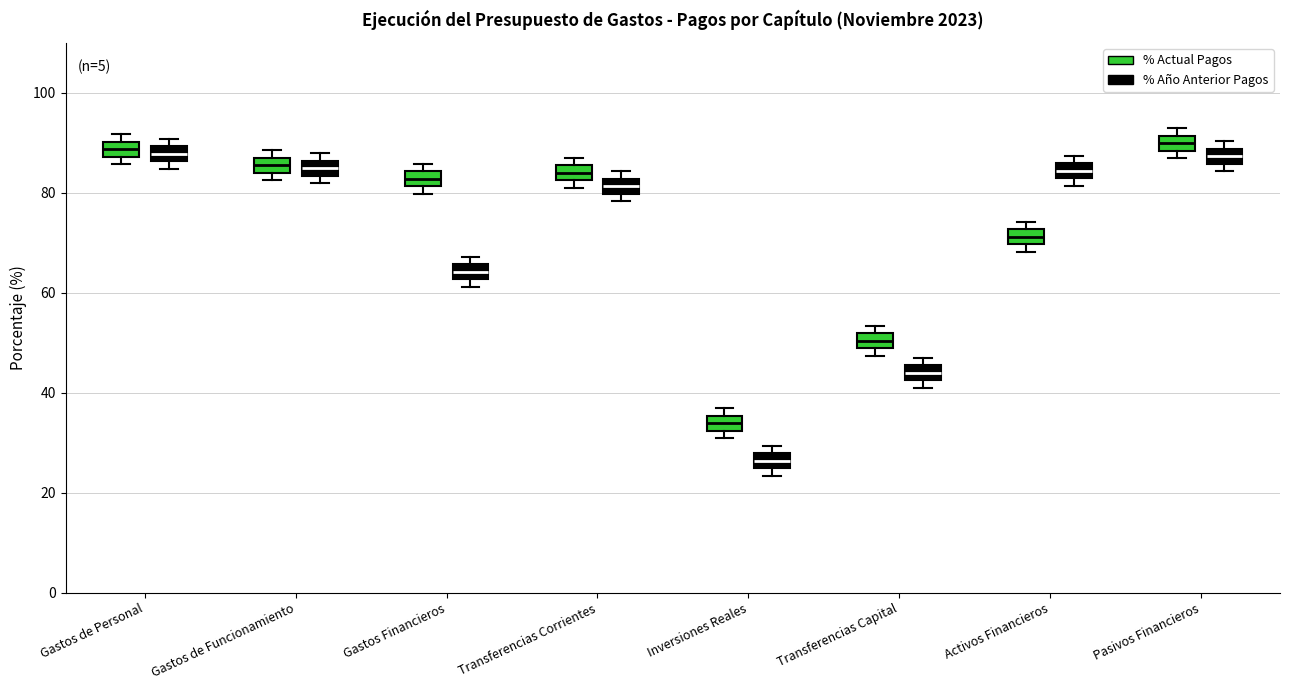

Where is the lower edge of the box for Pasivos Financieros (% Actual Pagos) on the y-axis? The values are not printed on the chart, so give them approximately, as read against the axis.

88